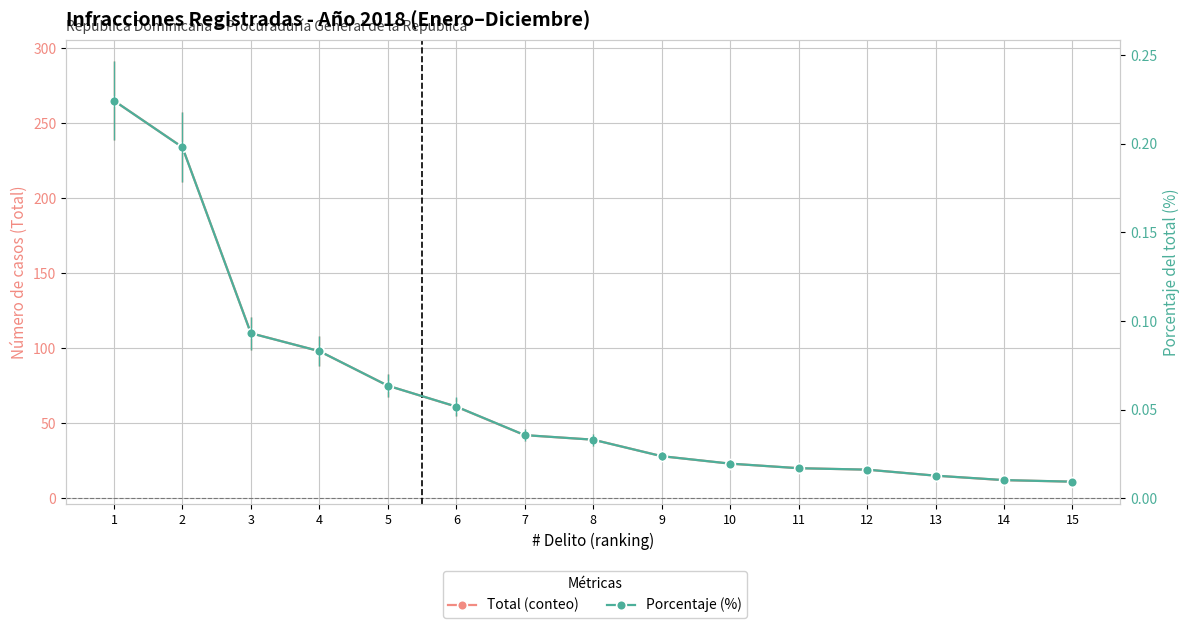

What is the difference between the maximum and minimum values in the Porcentaje (%) series?

0.2